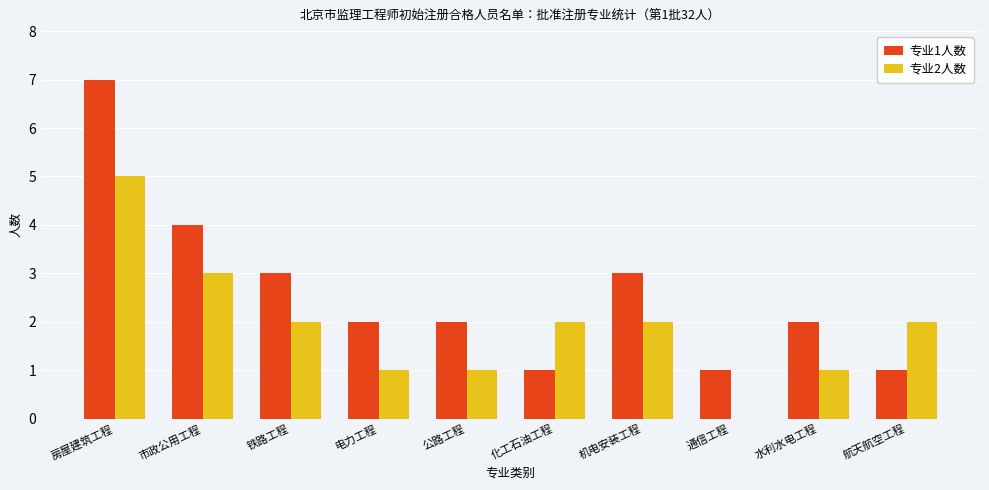

What is the maximum value for 专业2人数?

5